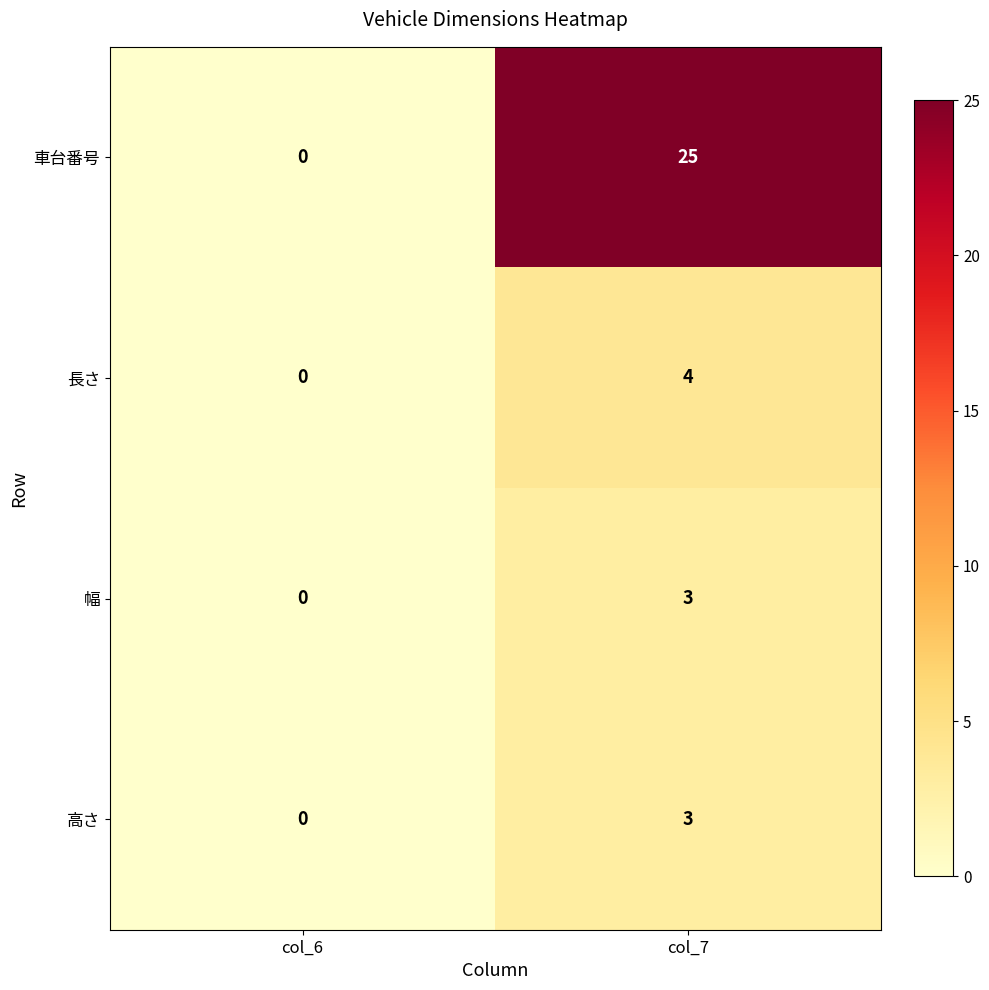

What is the sum of the 車台番号 values at col_7 and col_6?

25